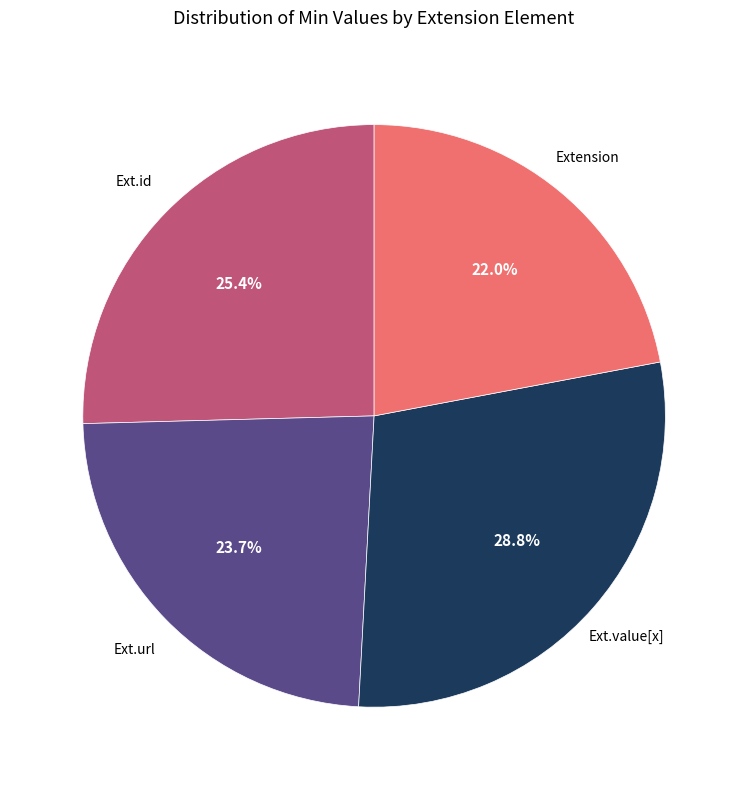

To the nearest percent, what is the average slice percentage?

25%